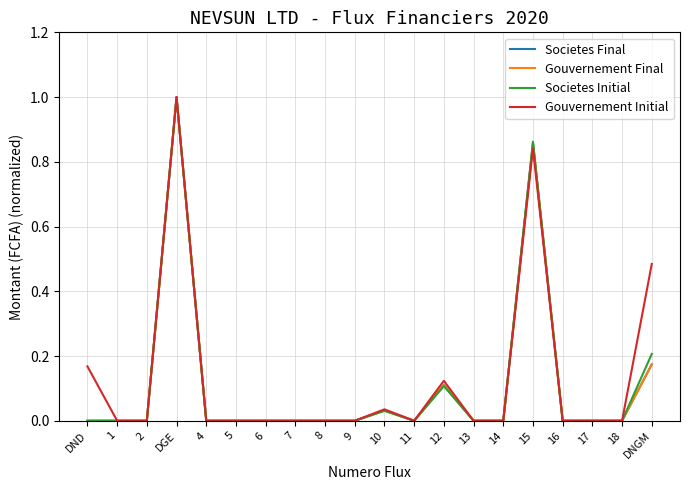

What position from the left is 7?

8